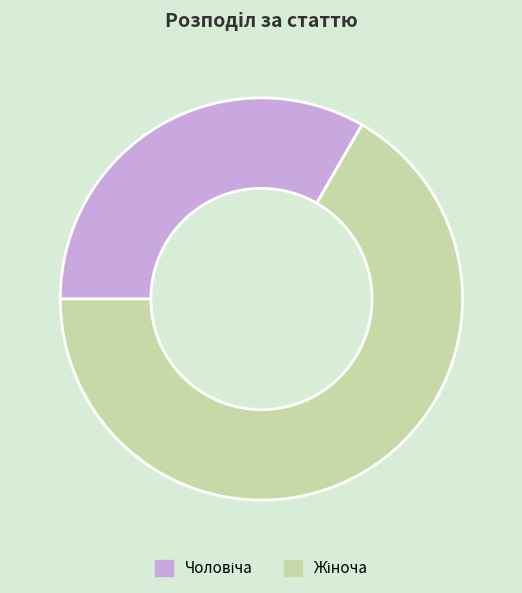

Is there a majority slice in this chart?

Yes